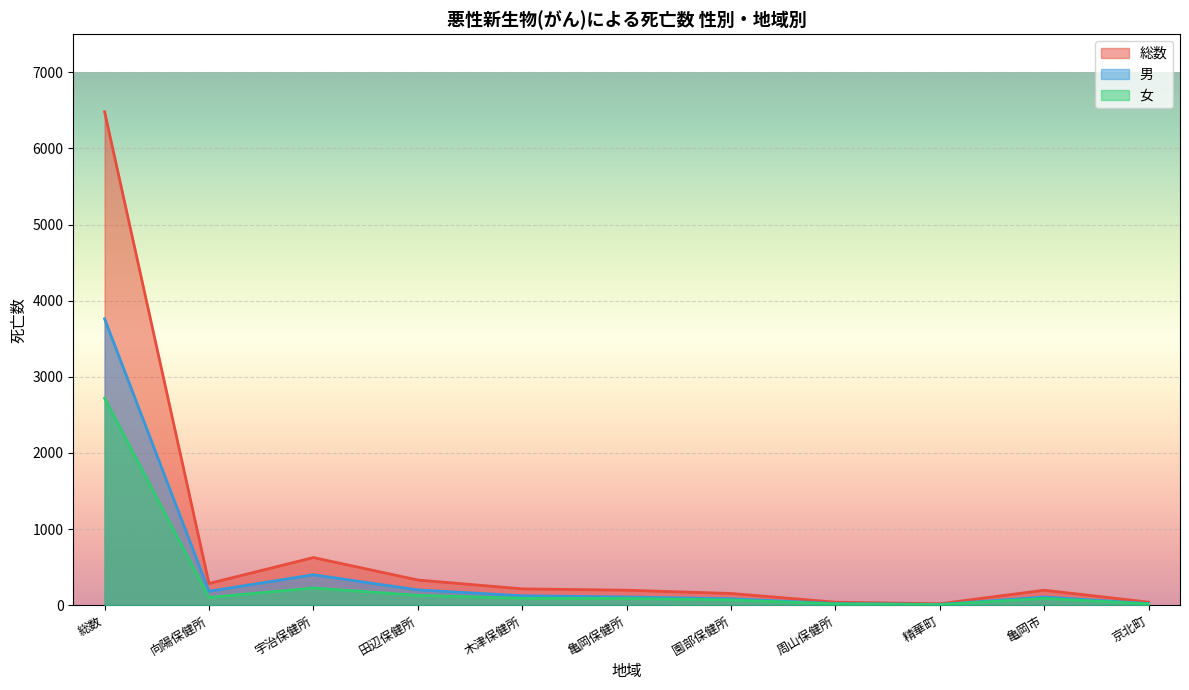

How many categories are shown in the chart?

11